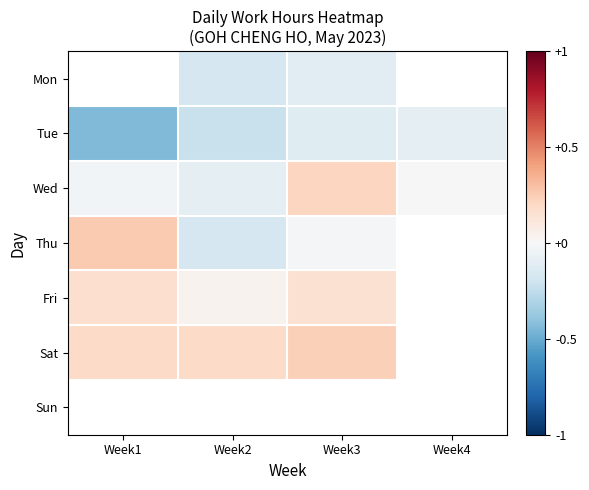

How many data points in Sat are above 0?

3